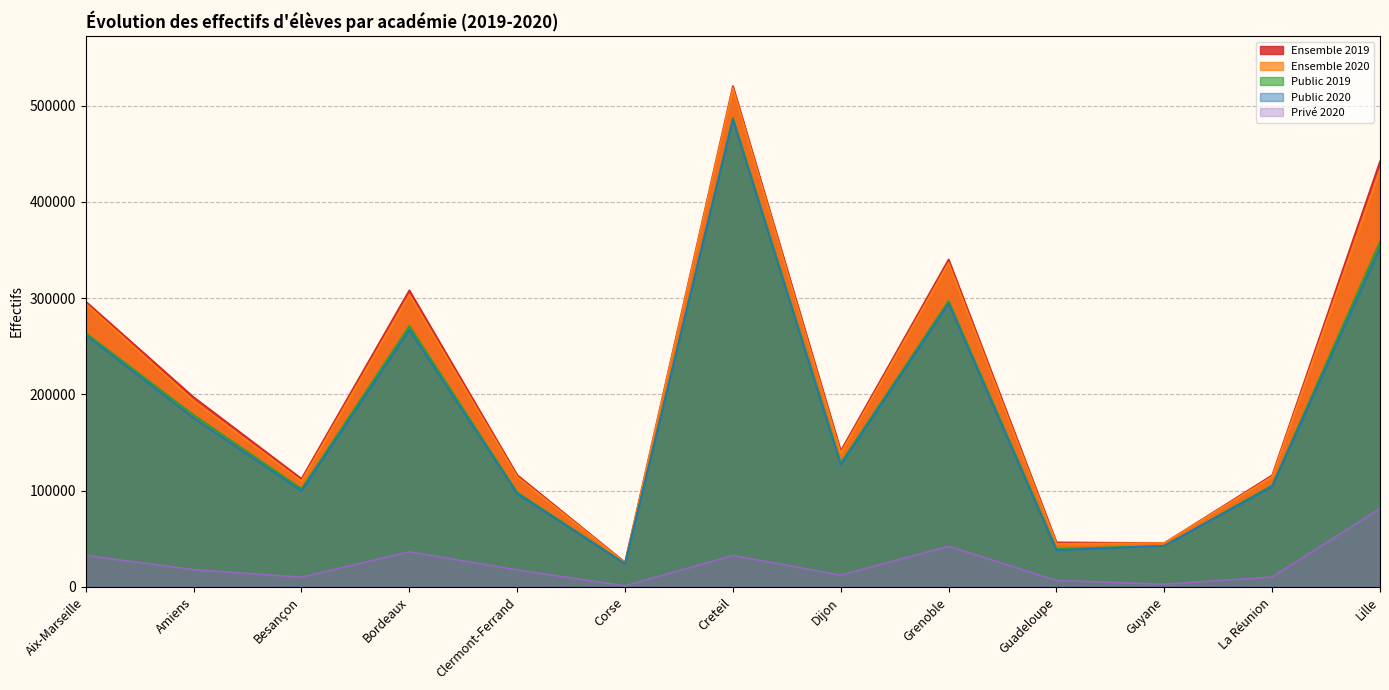

What is the value of the Public 2019 point at the 2nd from the left?

178656